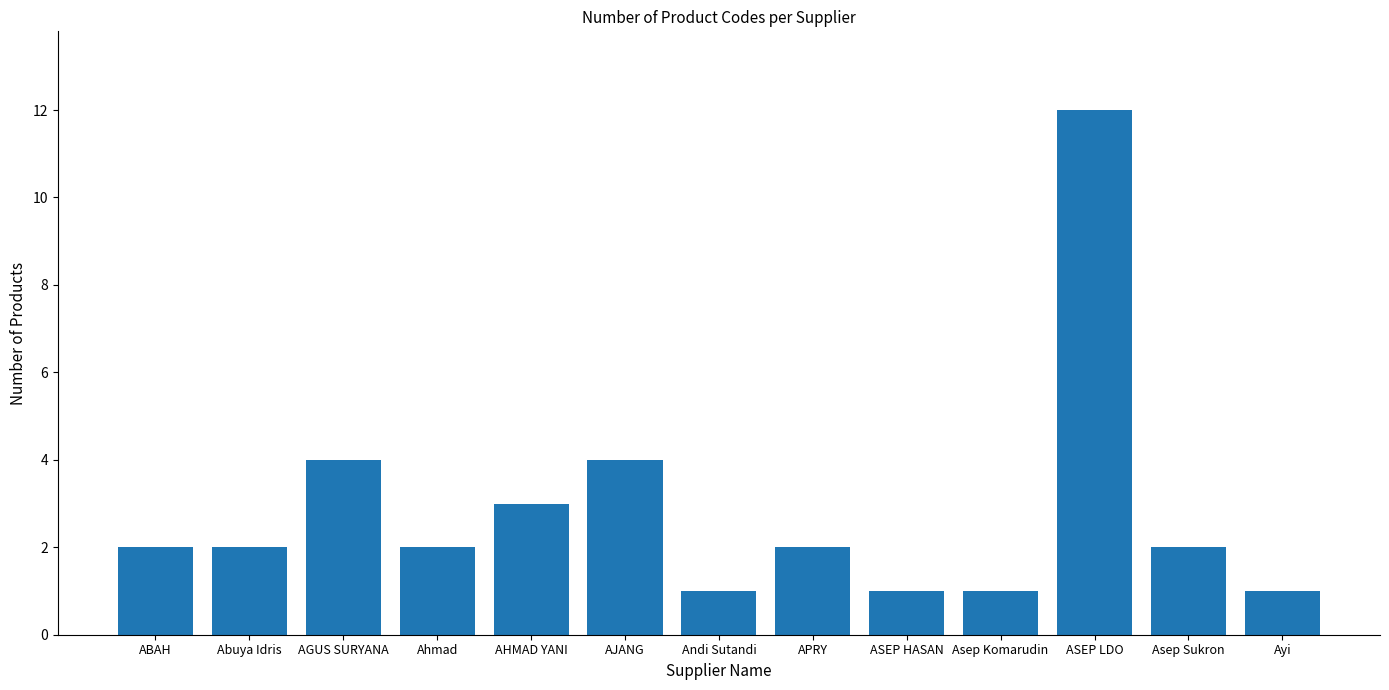

Are the bars horizontal?

No